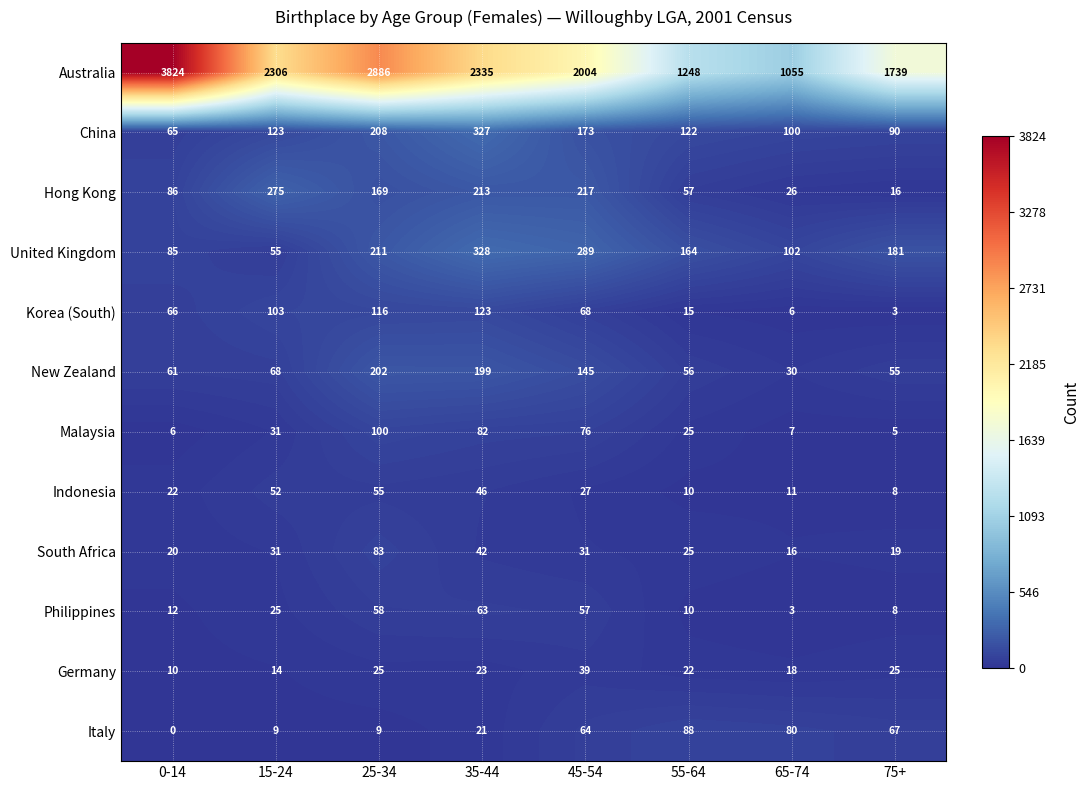

Which series has the largest total across all categories?

Australia